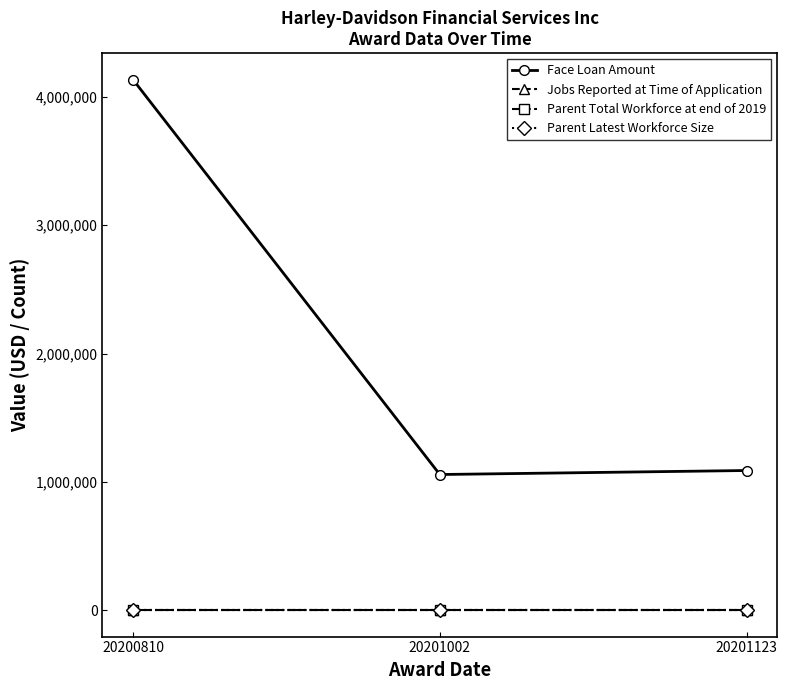

Does the chart have visible grid lines?

No